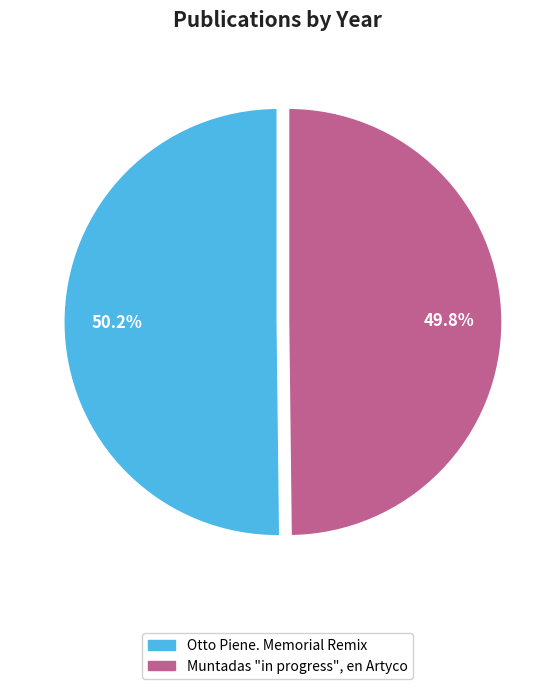

Is there any slice that represents more than half of the pie?

Yes